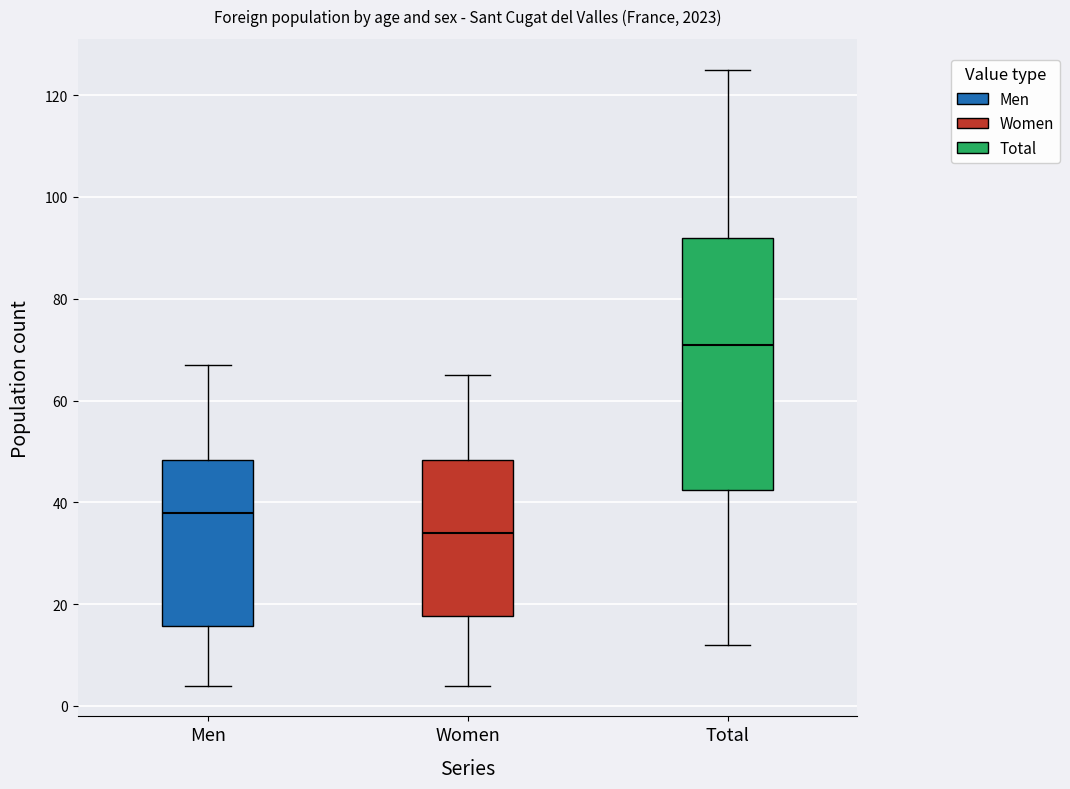

Reading left to right, transcribe this box plot: for each box, give where its median line is, the range the box spans, and where its two whiskers end, as read against the y-axis. The values are not printed on the chart, so give them approximately, as read against the axis.

Men: median 38, box 16 to 48, whiskers 4 to 68
Women: median 34, box 18 to 48, whiskers 4 to 66
Total: median 72, box 42 to 92, whiskers 12 to 126